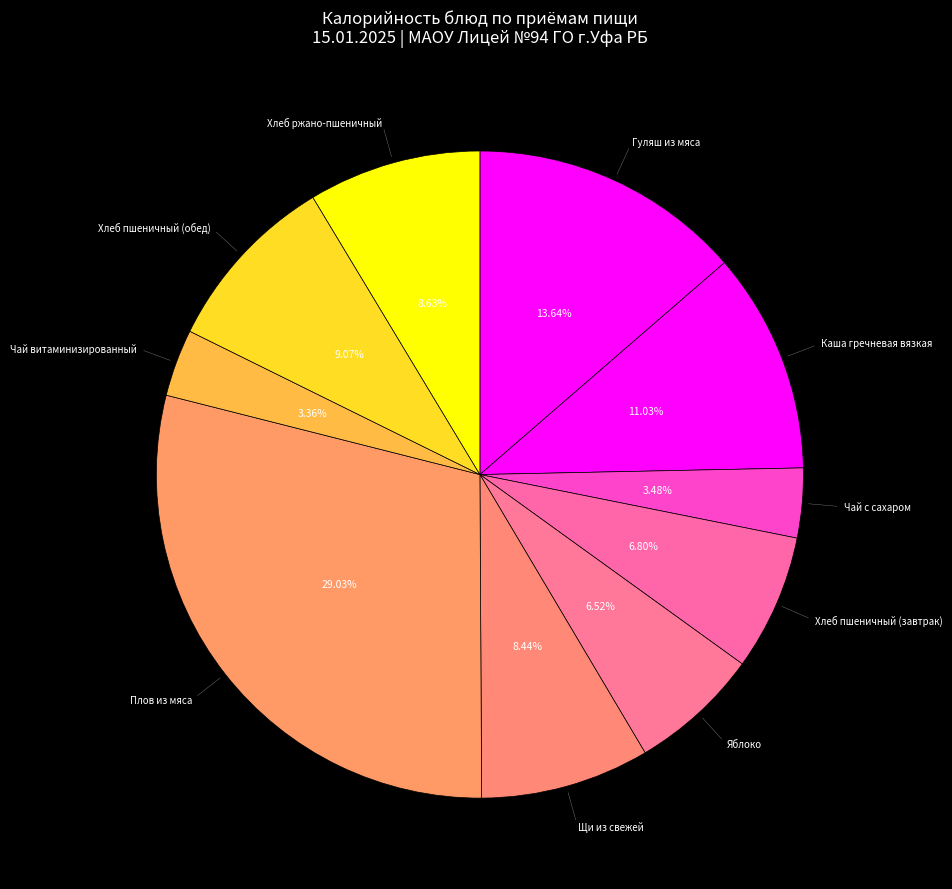

How many slices are in this pie chart?

10